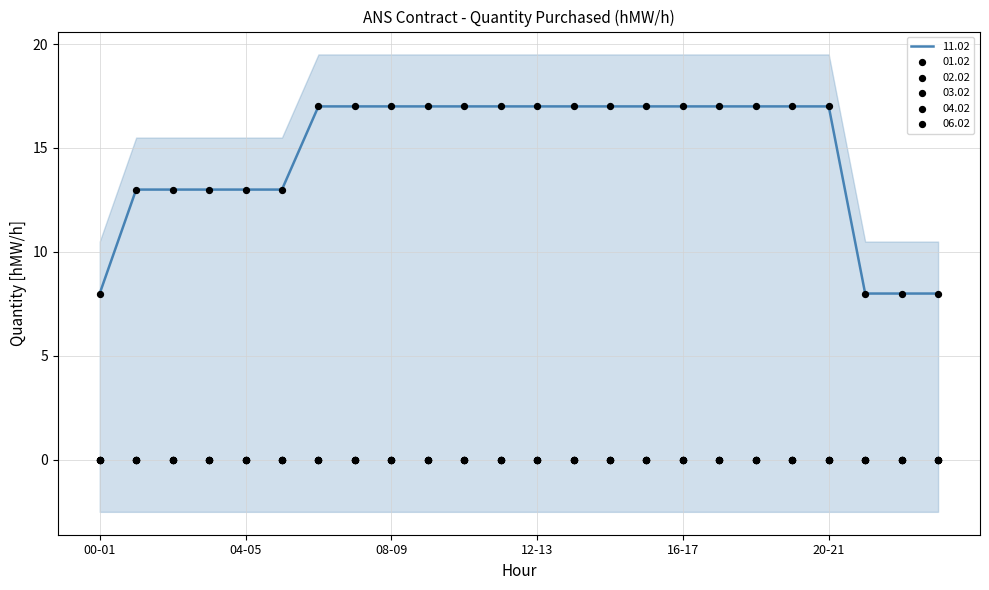

Is the value of 06.02 at 03-04 greater than the value of 03.02 at 21-22?

No